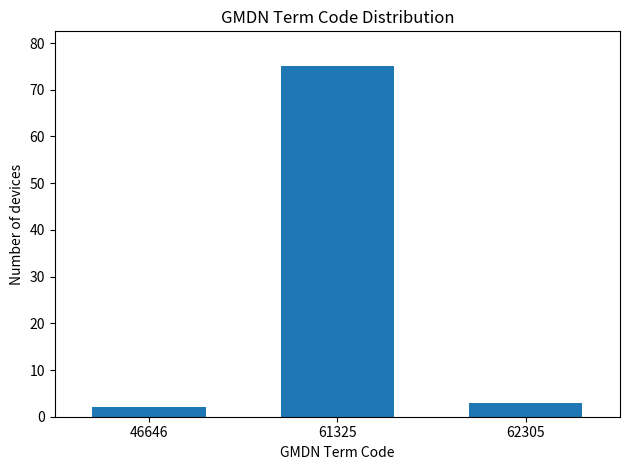

Reading left to right, list all the values displayed in this chart.

2	75	3